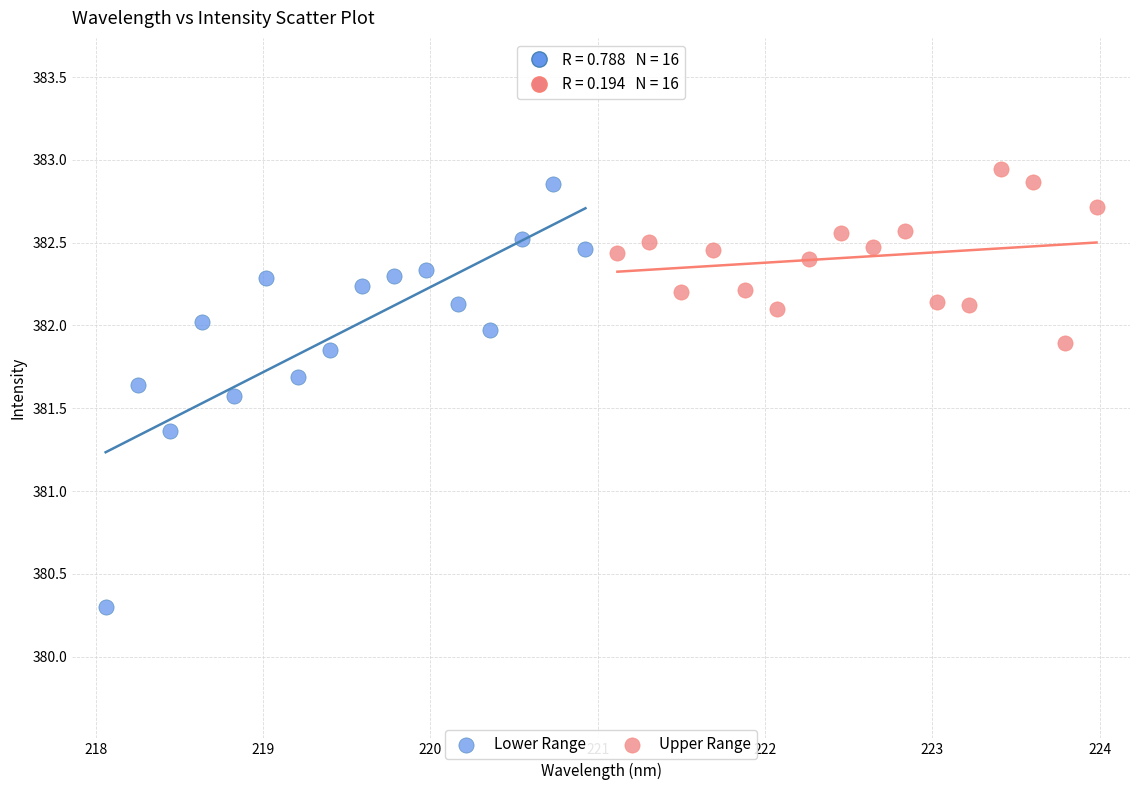

Which series has the widest spread of Y values?

Lower Range